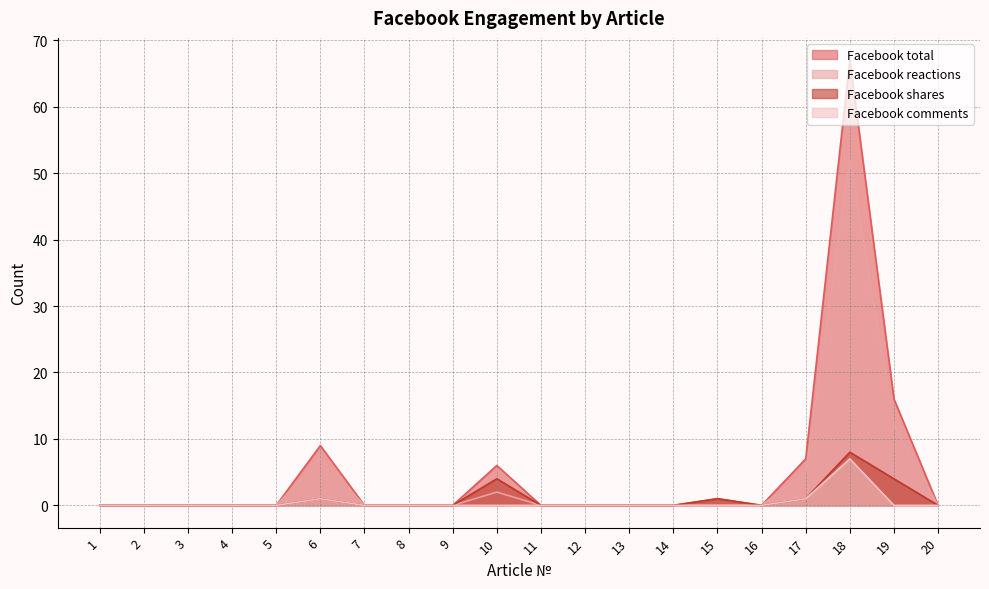

At which category does Facebook total reach its first local valley?

16